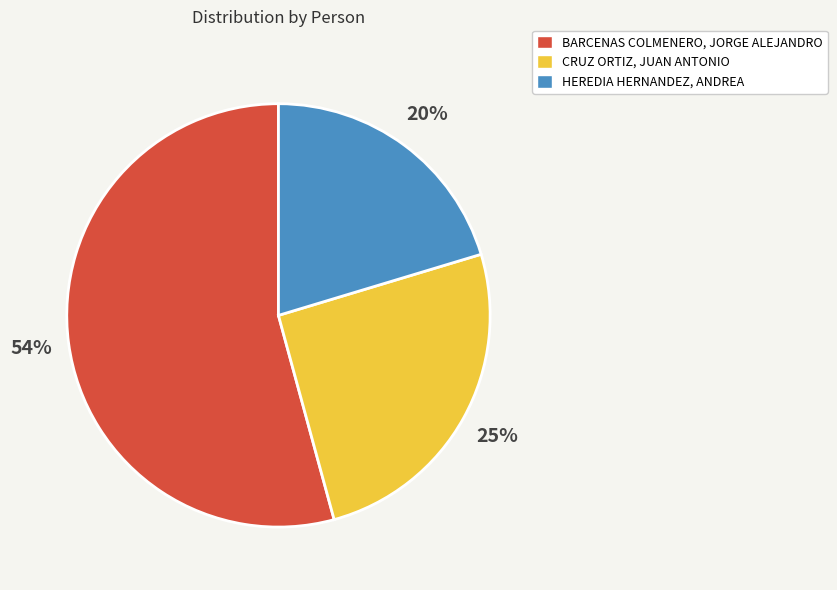

Rank the categories by value from highest to lowest.

BARCENAS COLMENERO, JORGE ALEJANDRO, CRUZ ORTIZ, JUAN ANTONIO, HEREDIA HERNANDEZ, ANDREA